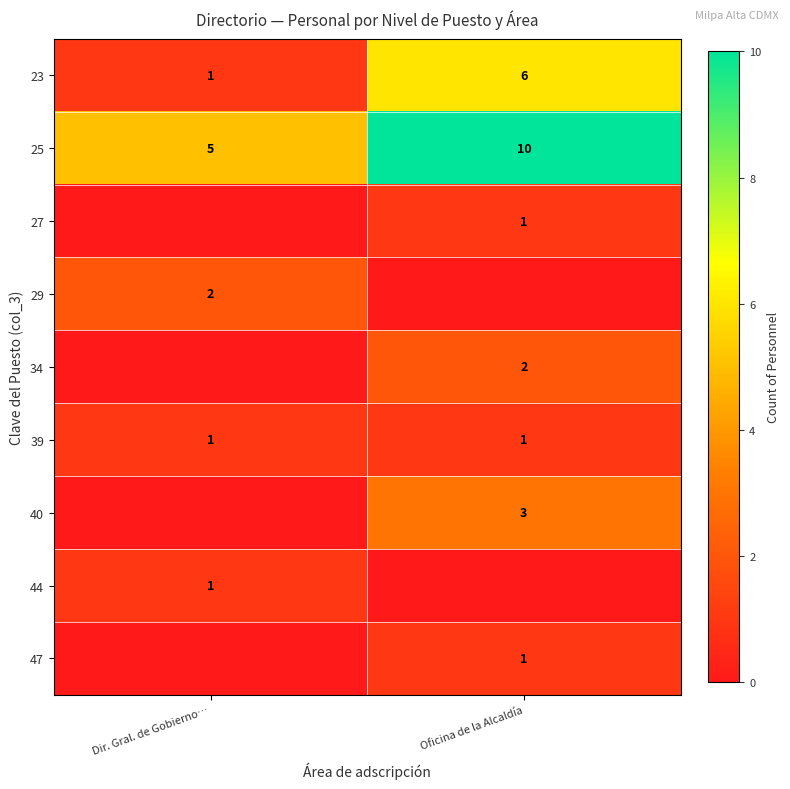

The row_0 series shows 2 at Oficina de la Alcaldía. True or false?

False